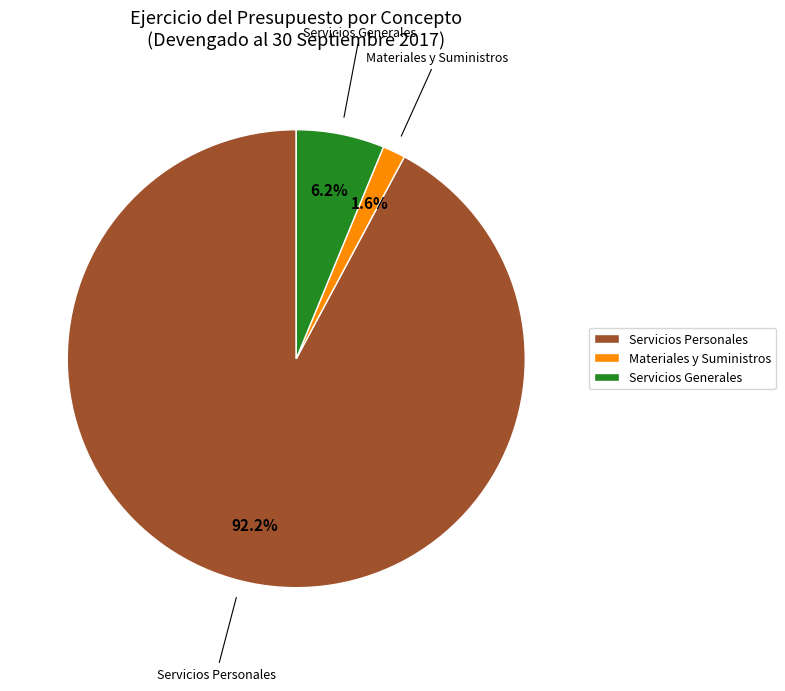

What percentage is the Servicios Personales slice, to the nearest percent?

92%